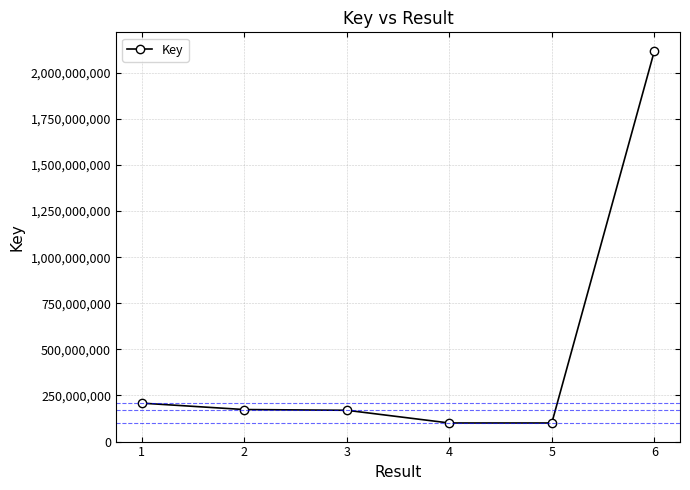

What is the sum of all values?

2871625029